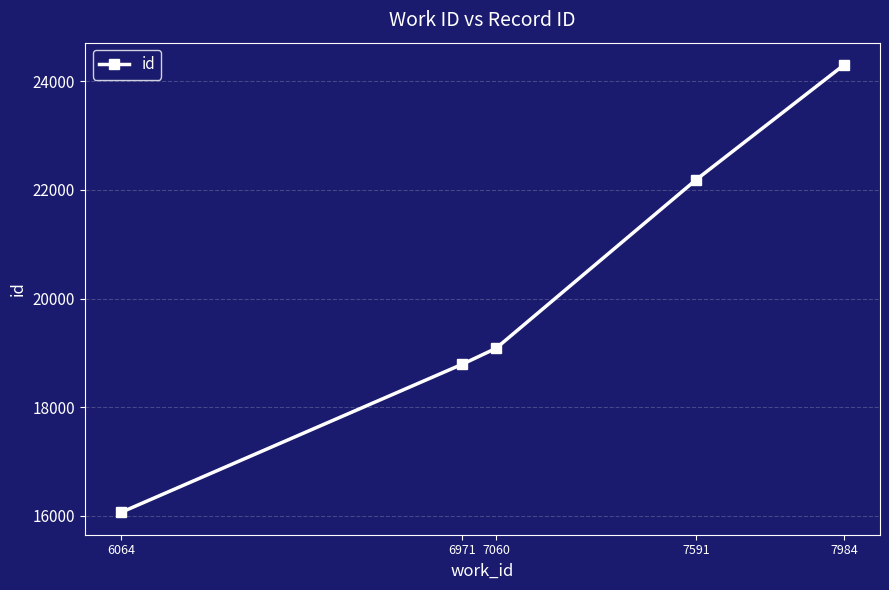

Reading left to right, list all the values displayed in this chart.

6064=16062	6971=18792	7060=19083	7591=22185	7984=24301